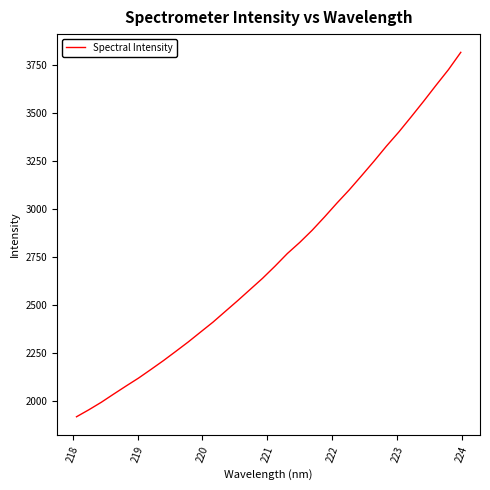

What is the minimum value shown in the chart?

1916.2